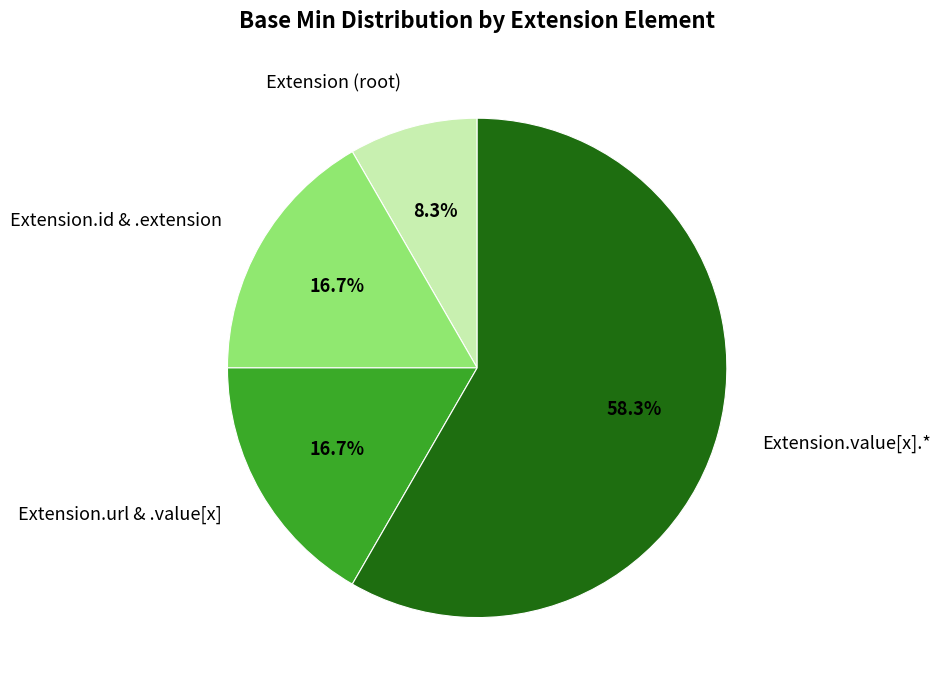

How many segments does this pie chart have?

4